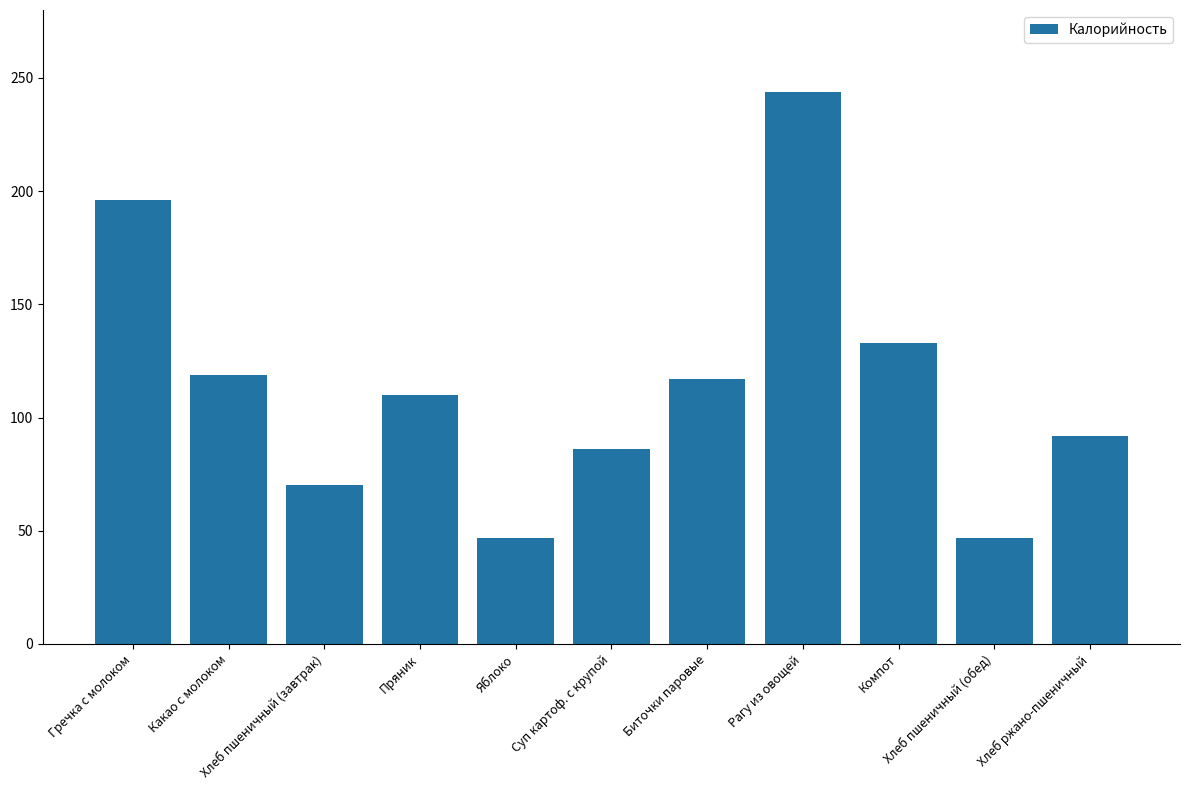

What position from the right is Биточки паровые?

5